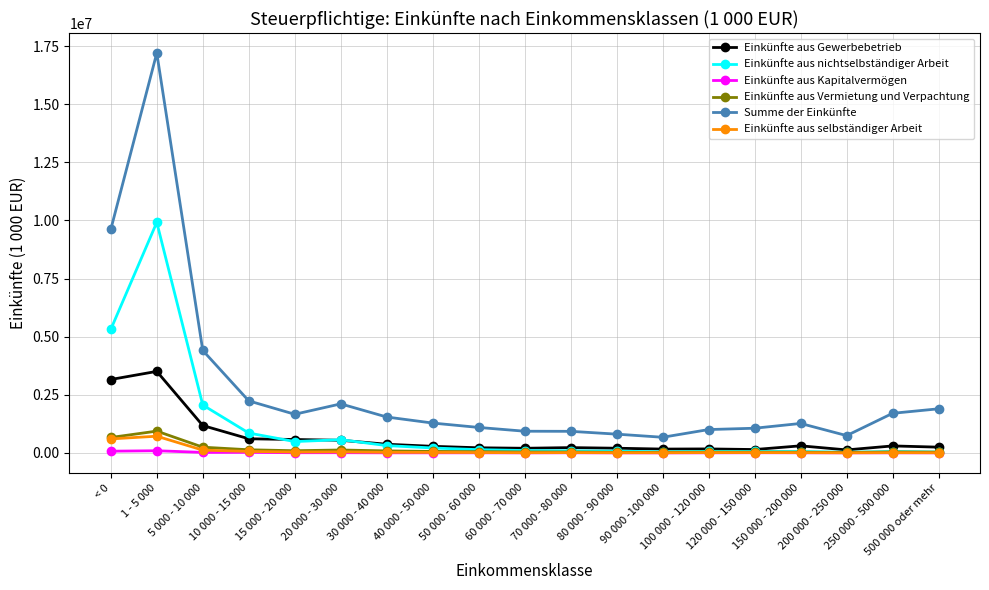

Which series has the widest spread of values?

Summe der Einkünfte